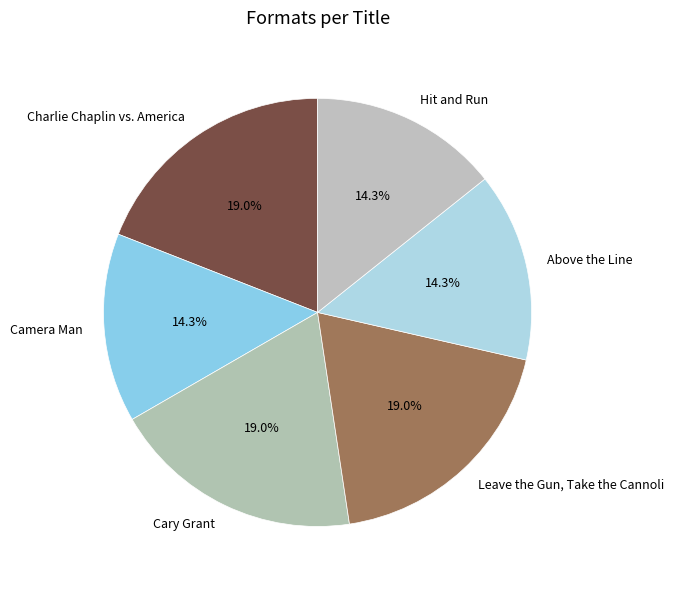

How many segments does this pie chart have?

6